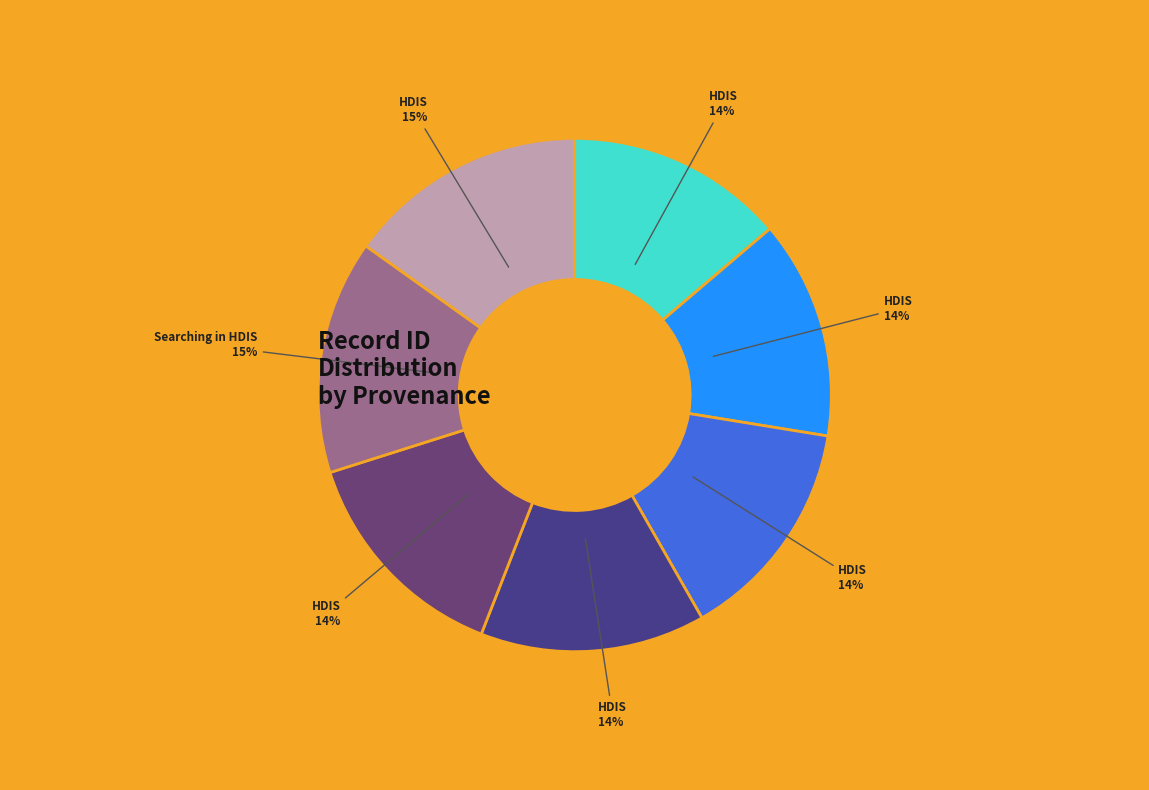

To the nearest percent, what is the difference between the largest and smallest slice percentages?

1%